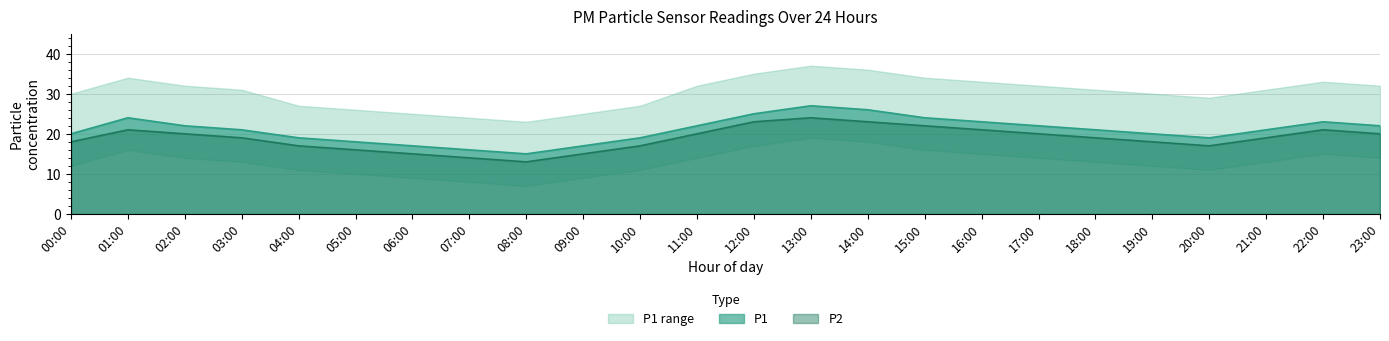

What is the highest value of the P2 series?

24